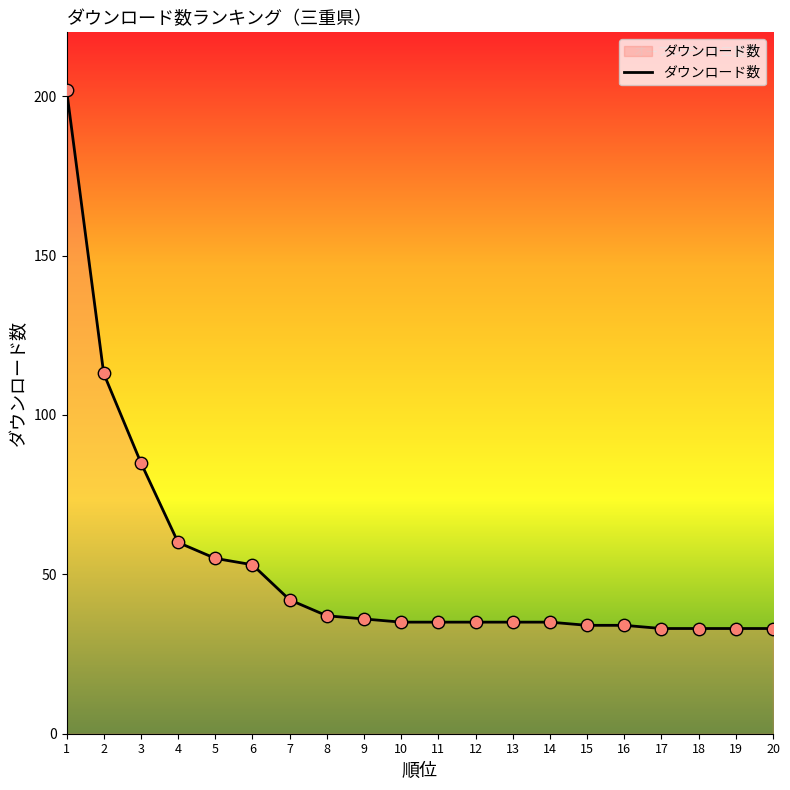

Which has a higher value, 16 or 4?

4